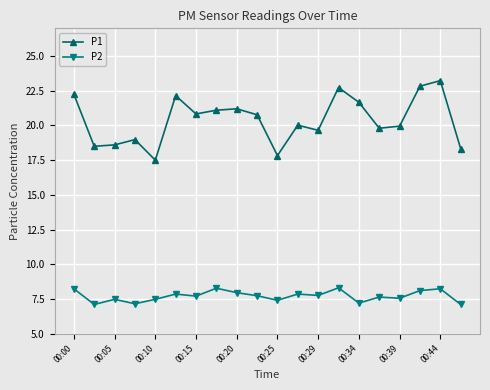

Rank the series by their maximum value, from lowest to highest.

P2, P1